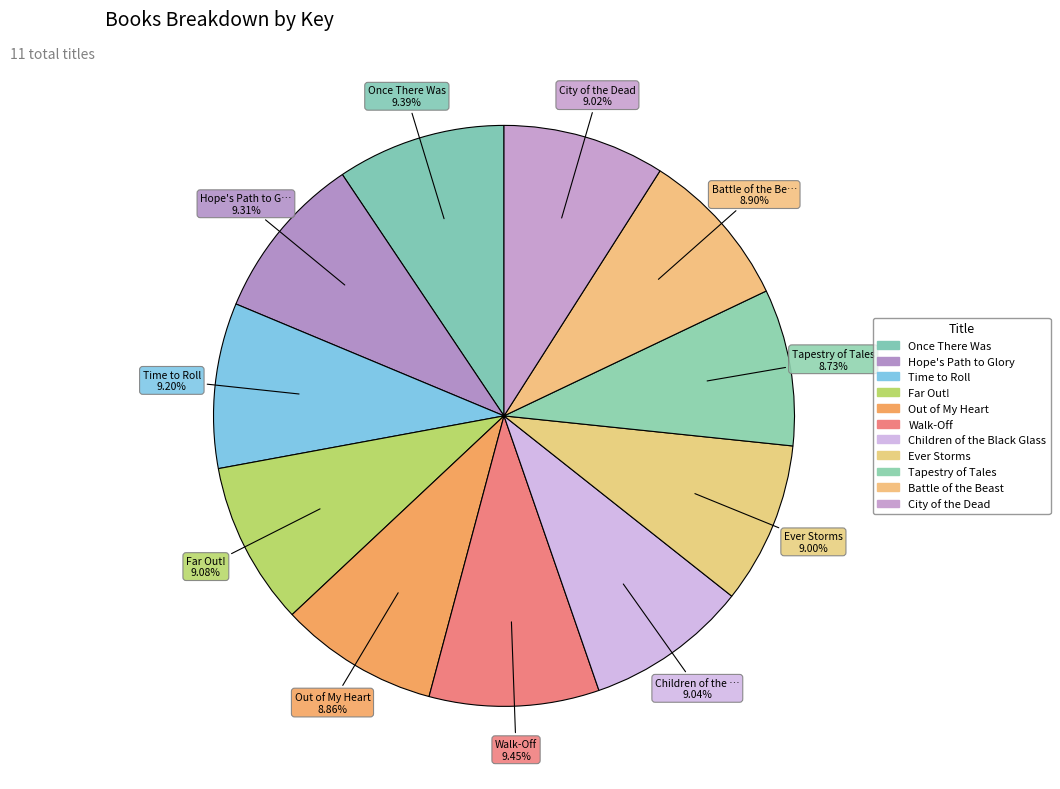

Count the number of slices in the pie.

11